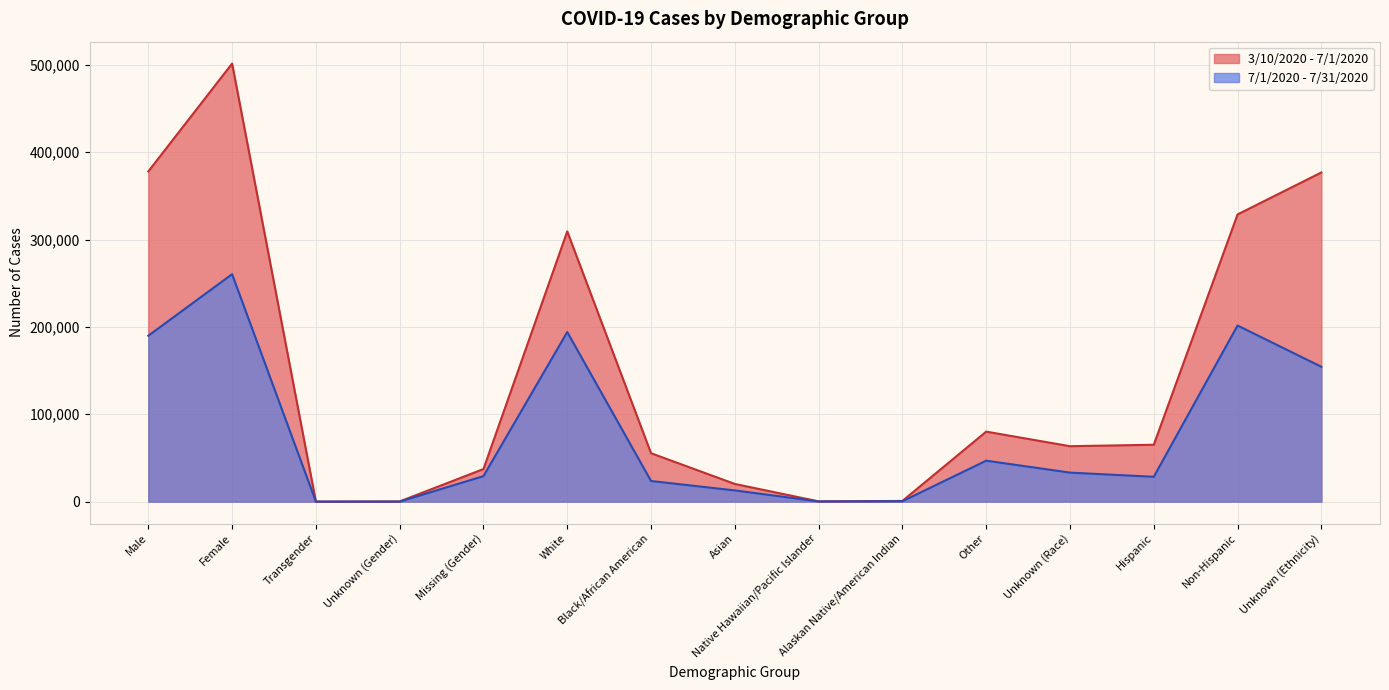

What is the sum of all 3/10/2020 - 7/1/2020 values?

2216638